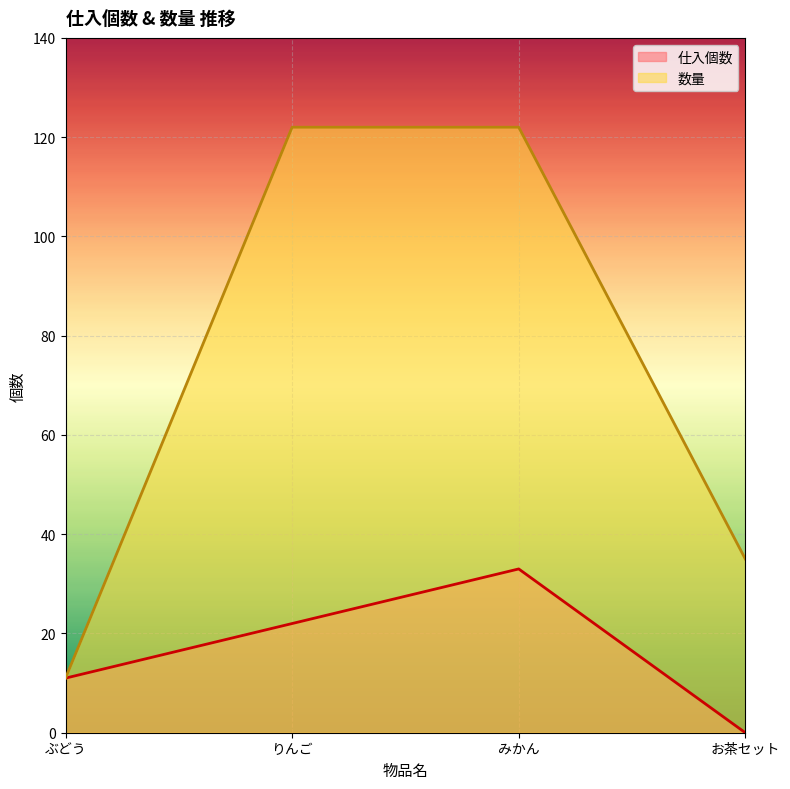

True or false: 数量 and 仕入個数 cross at least once.

False